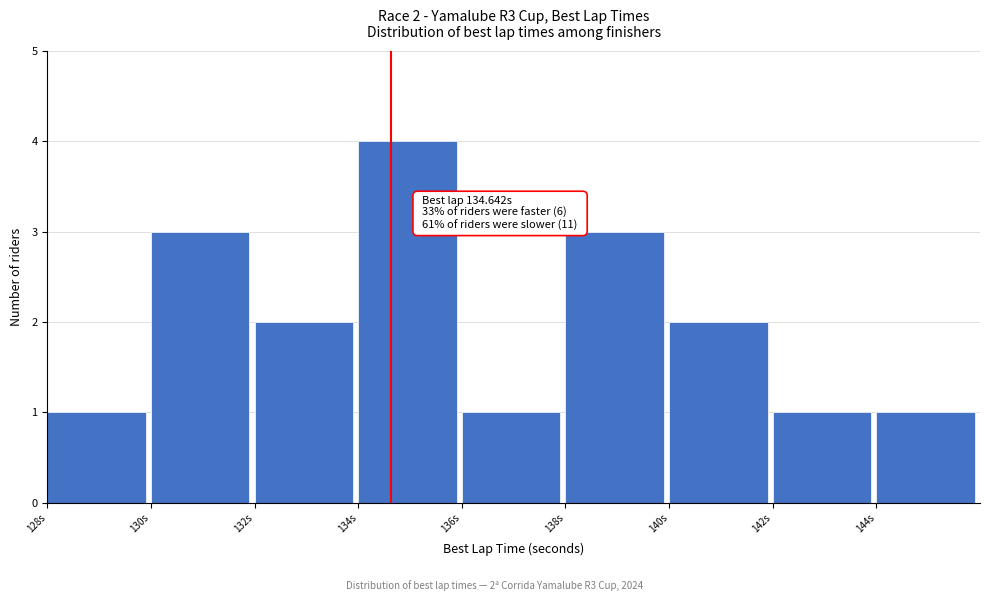

Over which range of the x-axis is the bar tallest?

134 to 136